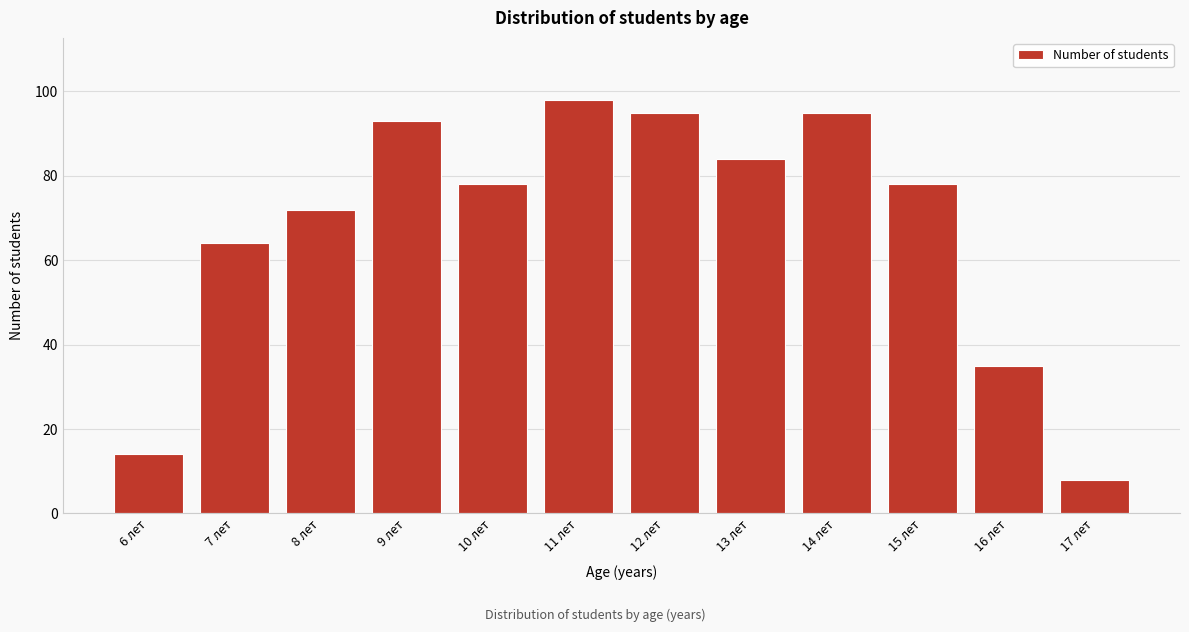

Reading left to right, list all the values displayed in this chart.

6 лет=14	7 лет=64	8 лет=72	9 лет=93	10 лет=78	11 лет=98	12 лет=95	13 лет=84	14 лет=95	15 лет=78	16 лет=35	17 лет=8